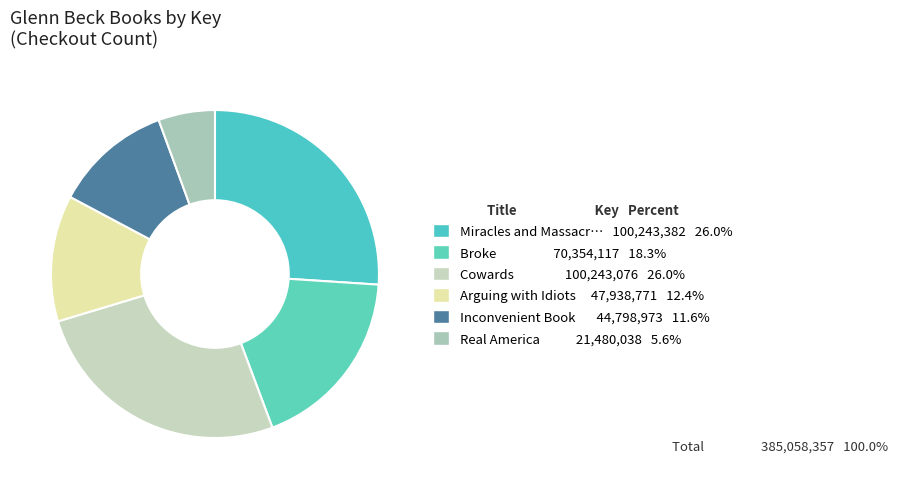

How many segments does this pie chart have?

6